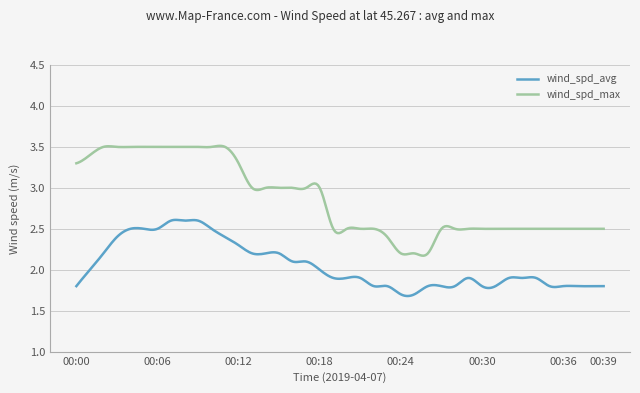

How many lines are shown in the chart?

2